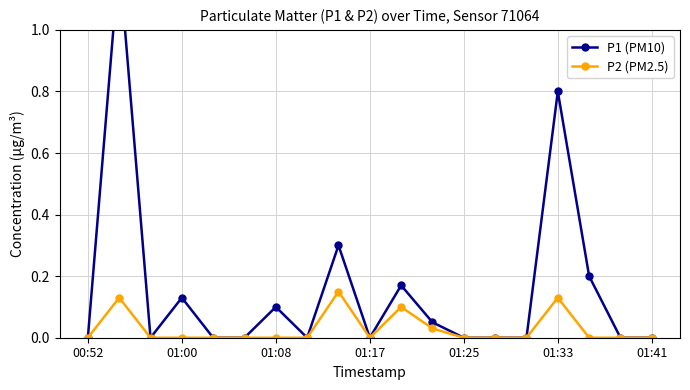

What is the highest value of the P2 (PM2.5) series?

0.1